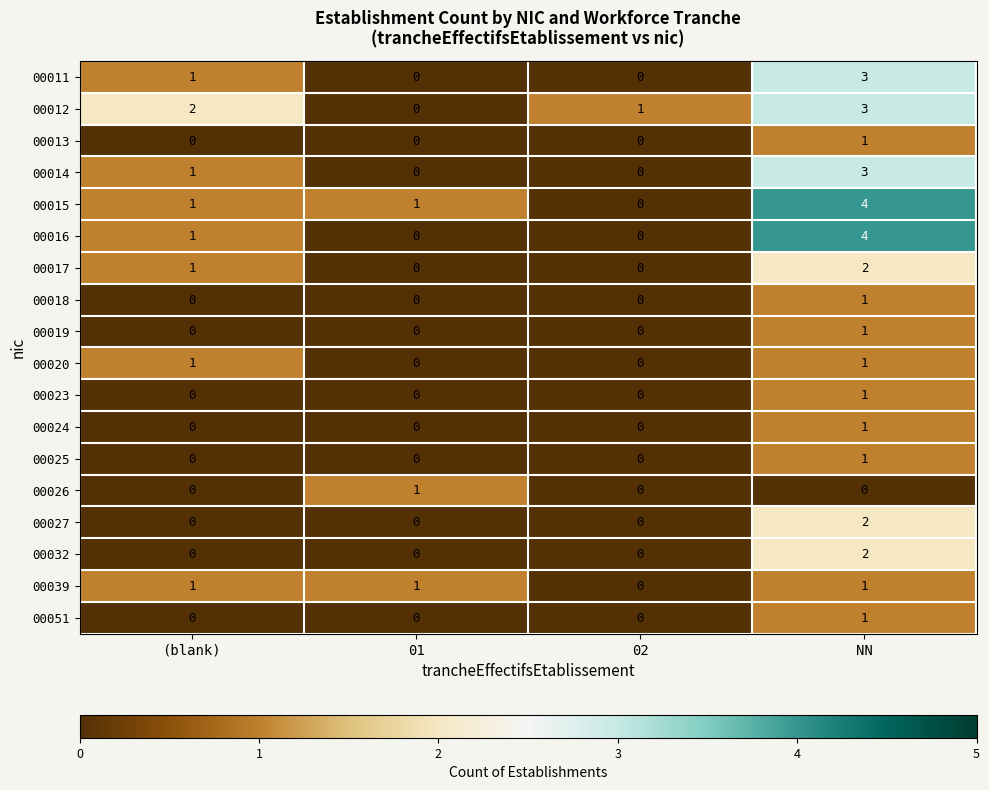

What is the total value across all series at 01?

3